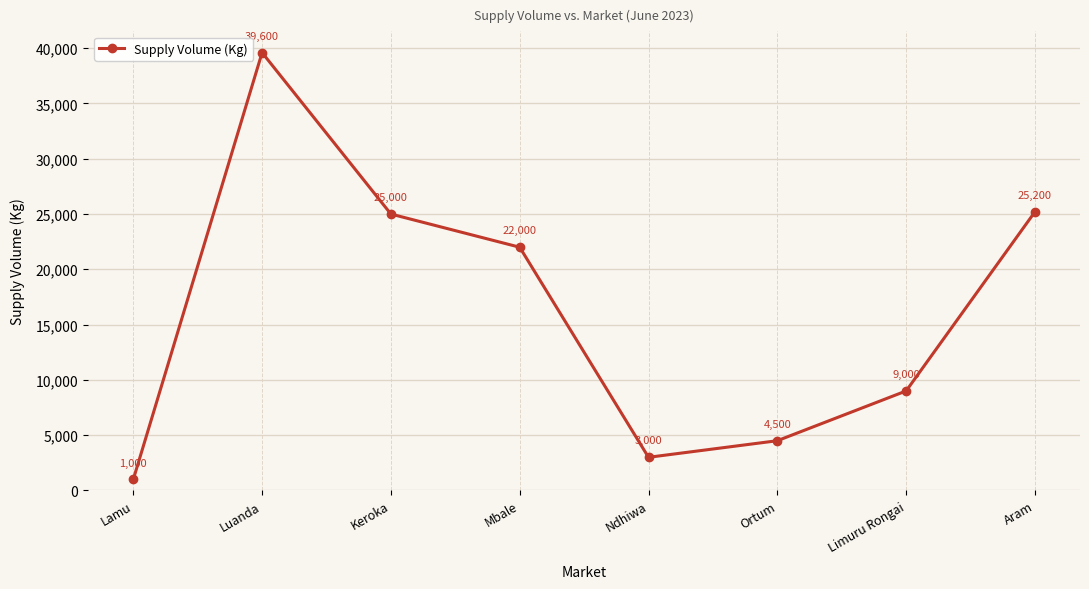

Which has a higher value, Keroka or Lamu?

Keroka